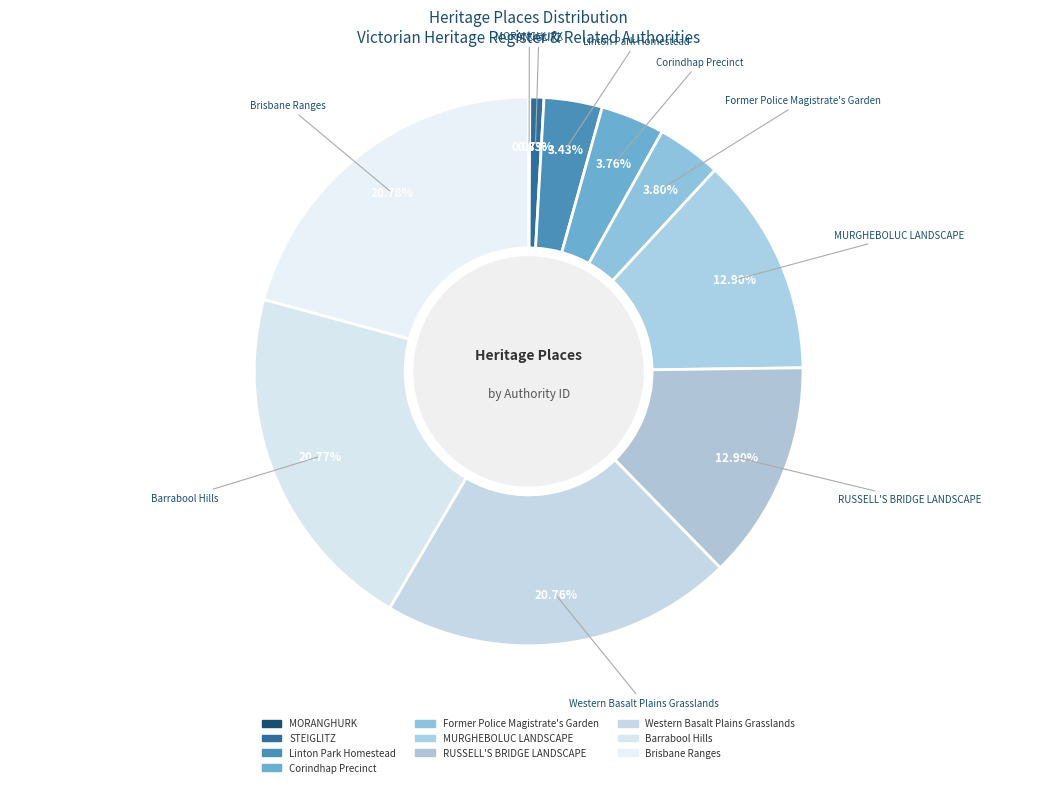

What is the ratio of the value at RUSSELL'S BRIDGE LANDSCAPE to the value at Linton Park Homestead?

3.8